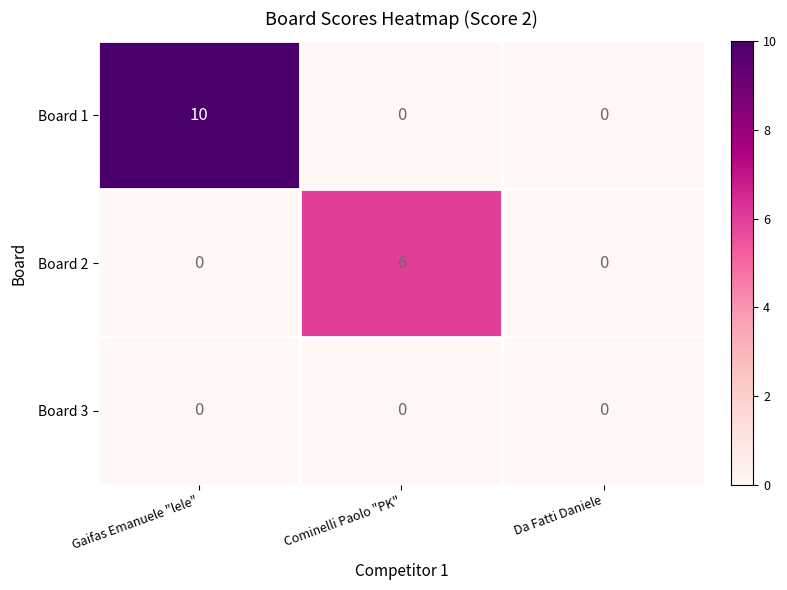

Reading right to left, what are all the values shown in this chart?

Board 1: Da Fatti Daniele=0	Cominelli Paolo "PK"=0	Gaifas Emanuele "lele"=10
Board 2: Da Fatti Daniele=0	Cominelli Paolo "PK"=6	Gaifas Emanuele "lele"=0
Board 3: Da Fatti Daniele=0	Cominelli Paolo "PK"=0	Gaifas Emanuele "lele"=0